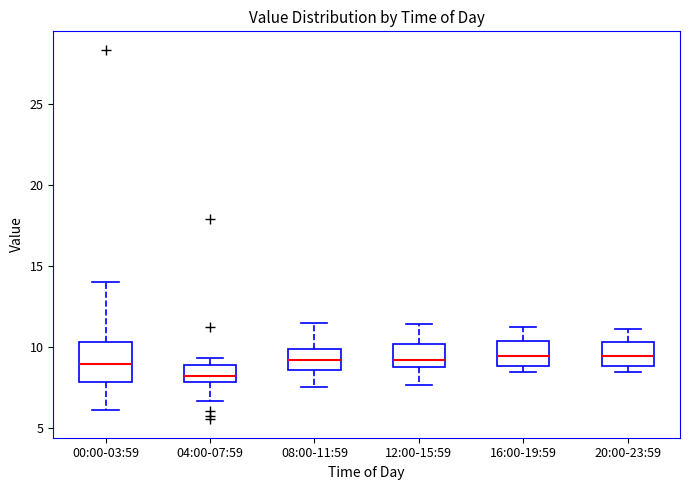

Which box is the tallest, from its lower edge to its upper edge?

00:00-03:59